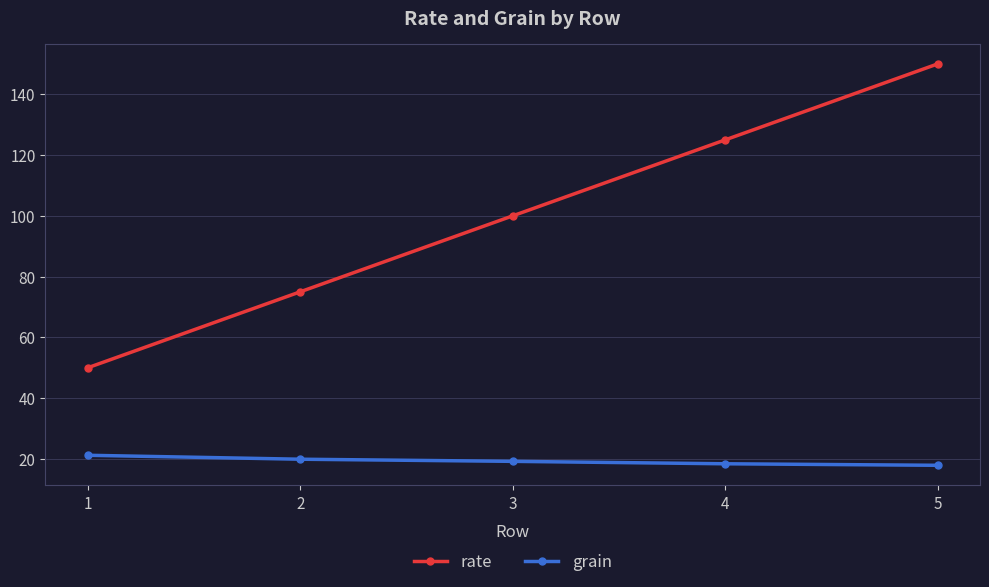

True or false: rate has more than 2 interior local peaks.

False